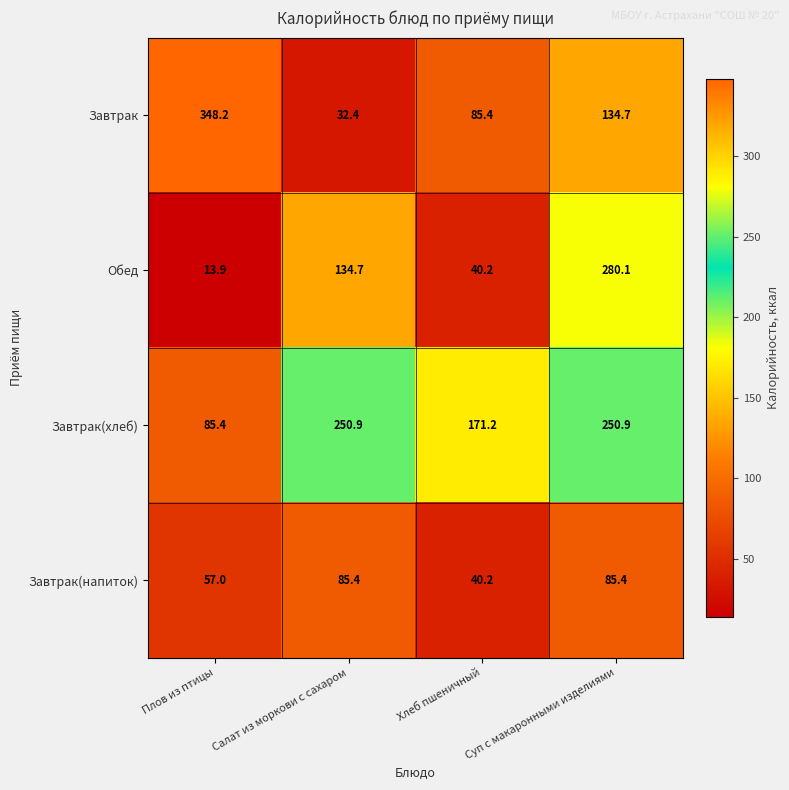

How many categories are shown in the chart?

4